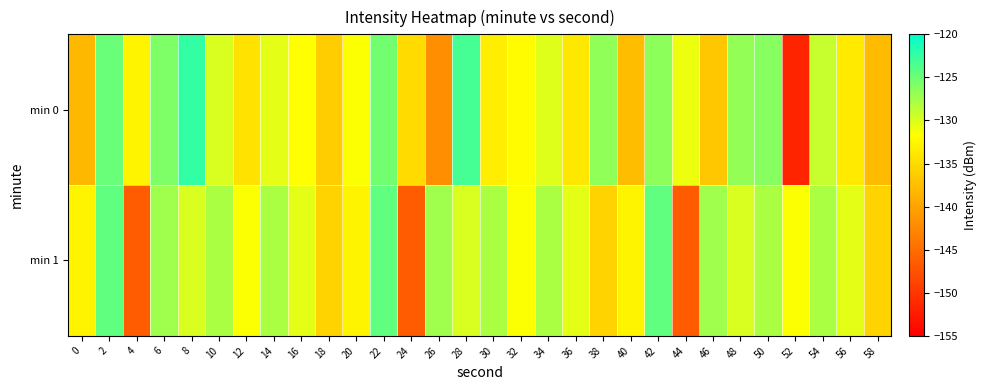

What is the total value across all series at 40?

-270.4